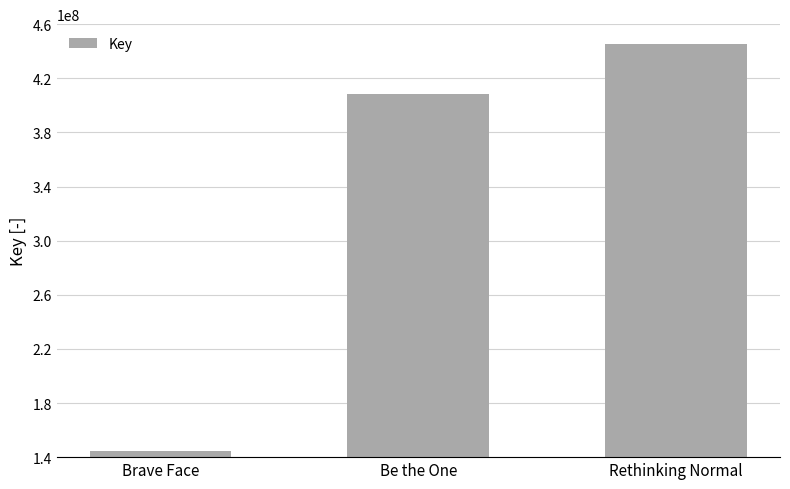

Is it true that the value at Be the One is 599901665?

False